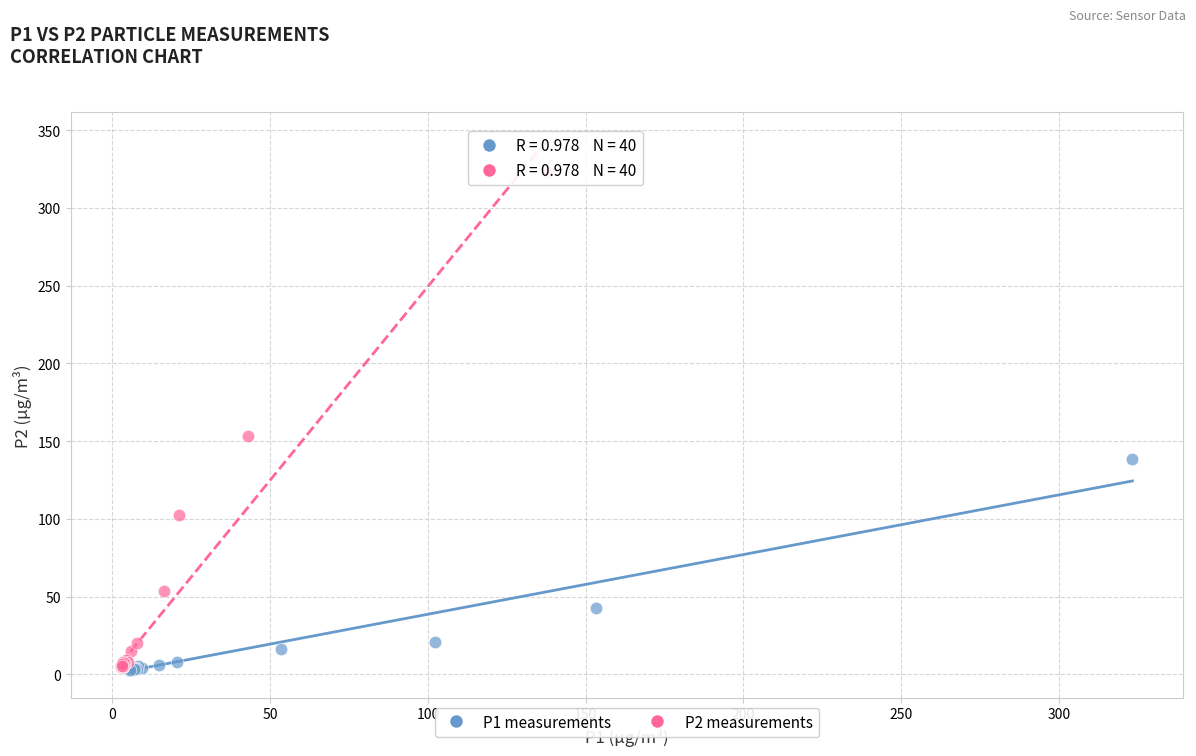

Which series has the widest spread of Y values?

P2 measurements